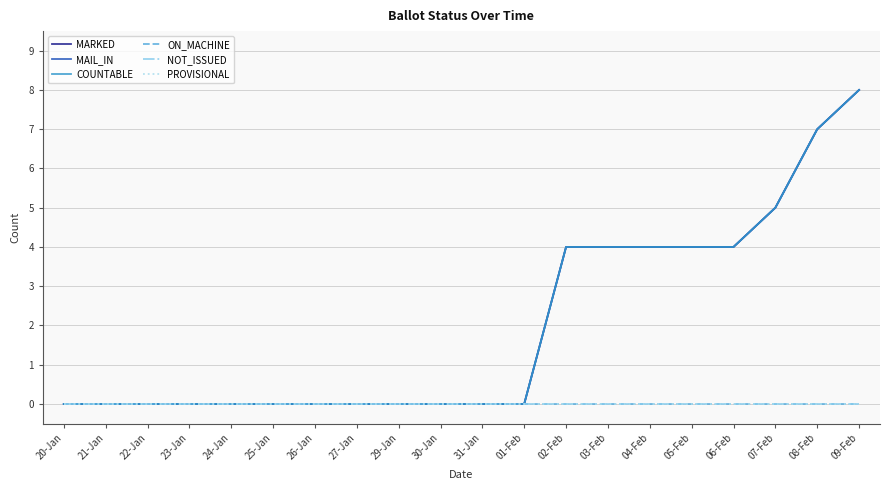

Is this an area chart (filled region under the line)?

No